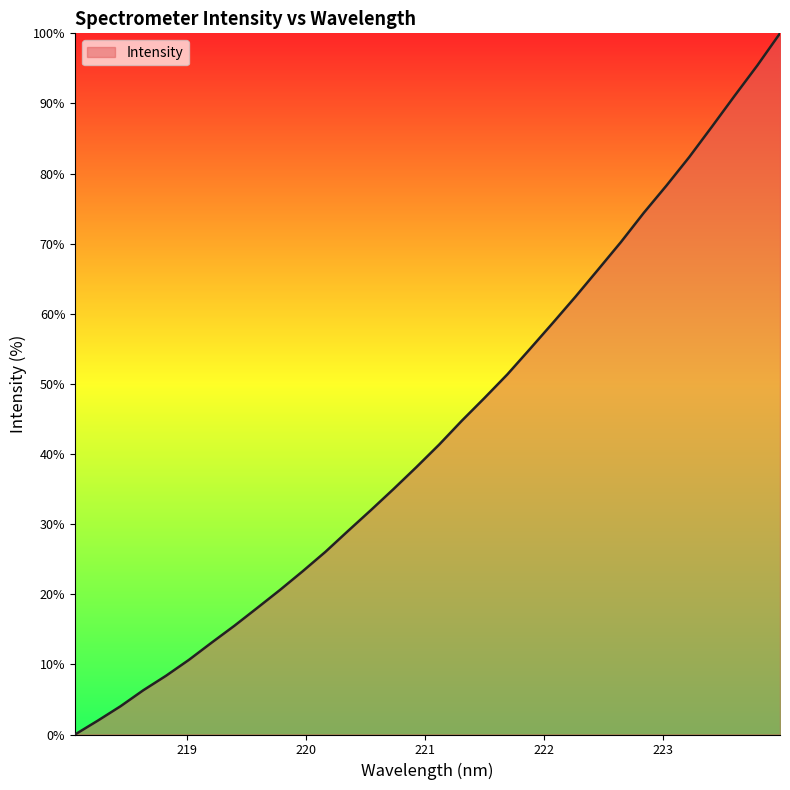

What is the maximum value shown in the chart?

100.0